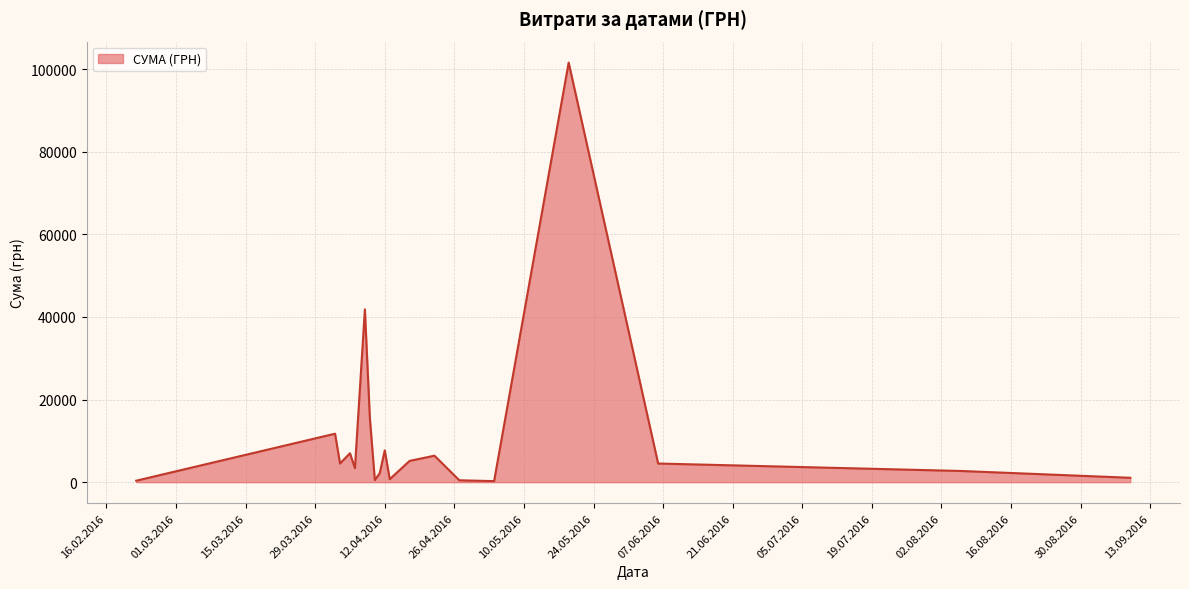

What is the maximum value shown in the chart?

101565.0